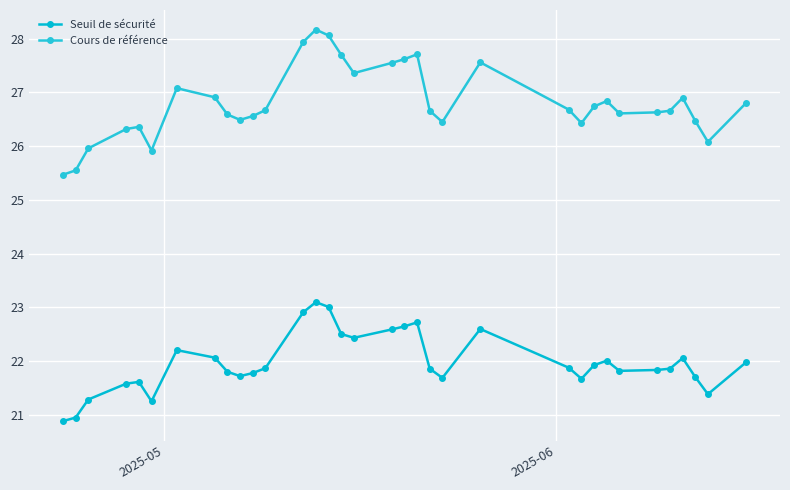

How many distinct data groups are displayed?

2